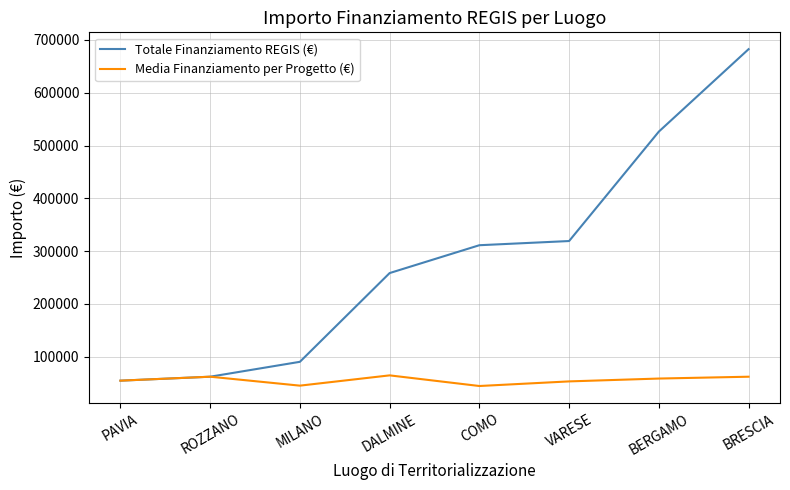

Which series changed the most between MILANO and VARESE?

Totale Finanziamento REGIS (€)